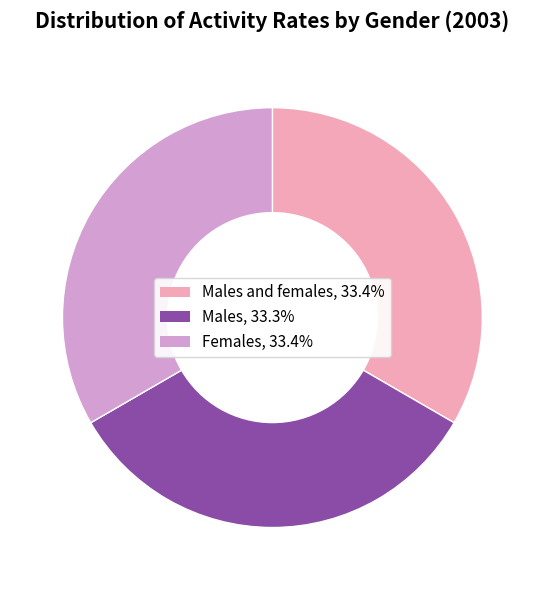

Is there a majority slice in this chart?

No